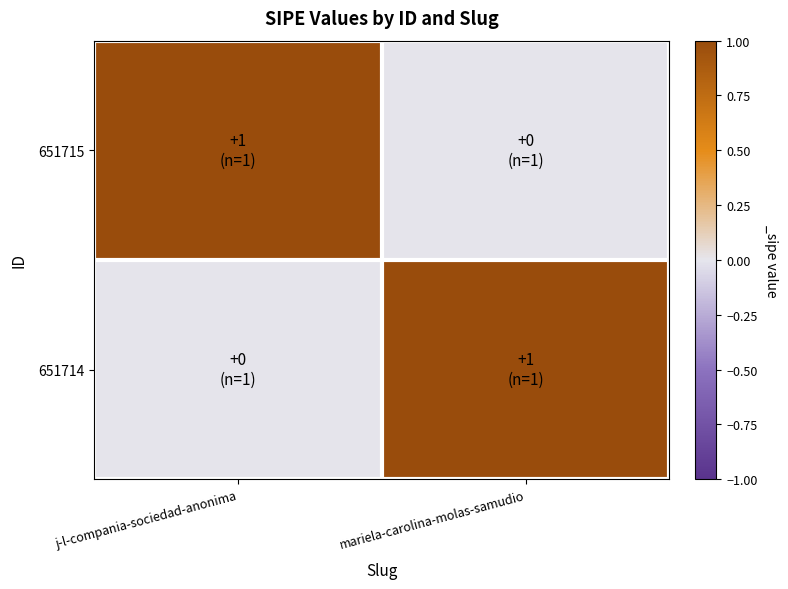

At mariela-carolina-molas-samudio, list the series in order from largest to smallest.

651714, 651715